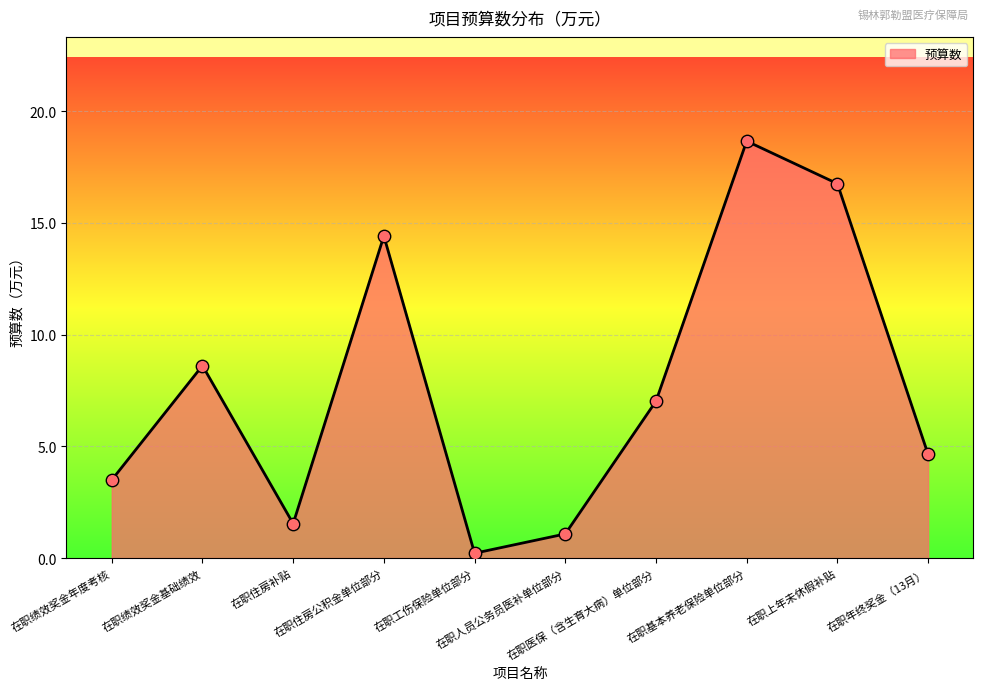

Which has a higher value, 在职人员公务员医补单位部分 or 在职绩效奖金基础绩效?

在职绩效奖金基础绩效